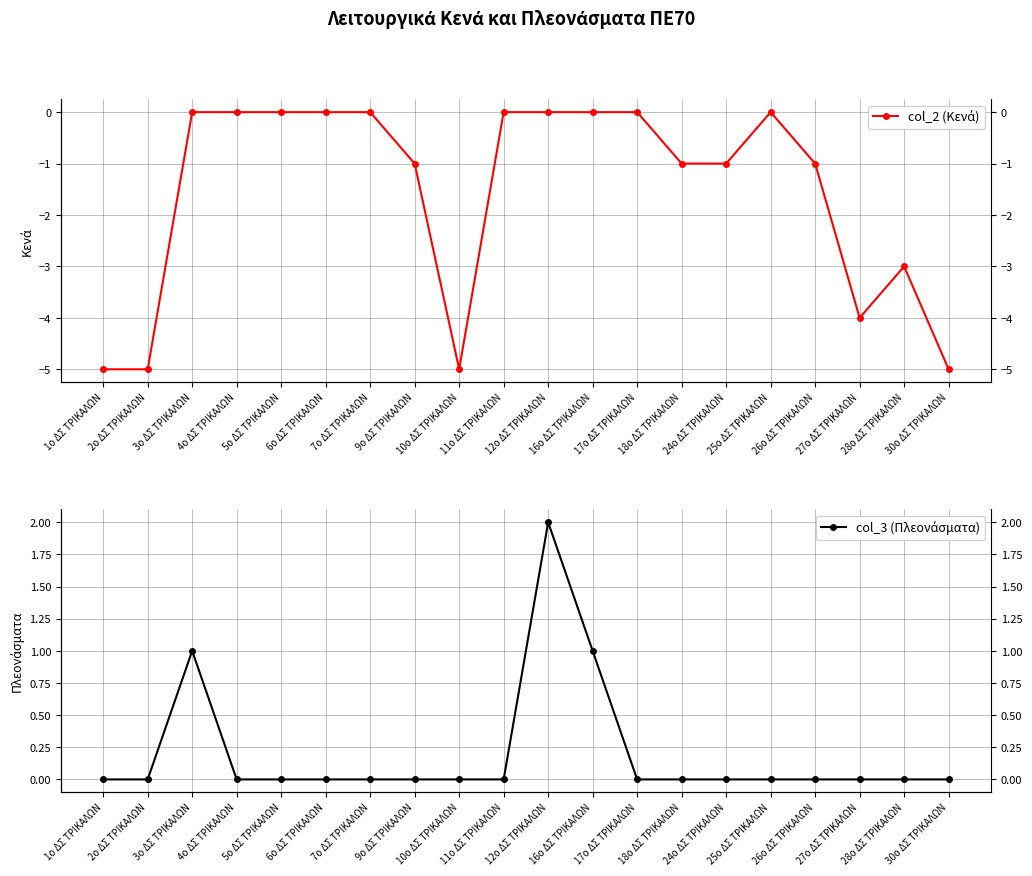

The value of col_2 (Κενά) at 25ο ΔΣ ΤΡΙΚΑΛΩΝ is 0. True or false?

True